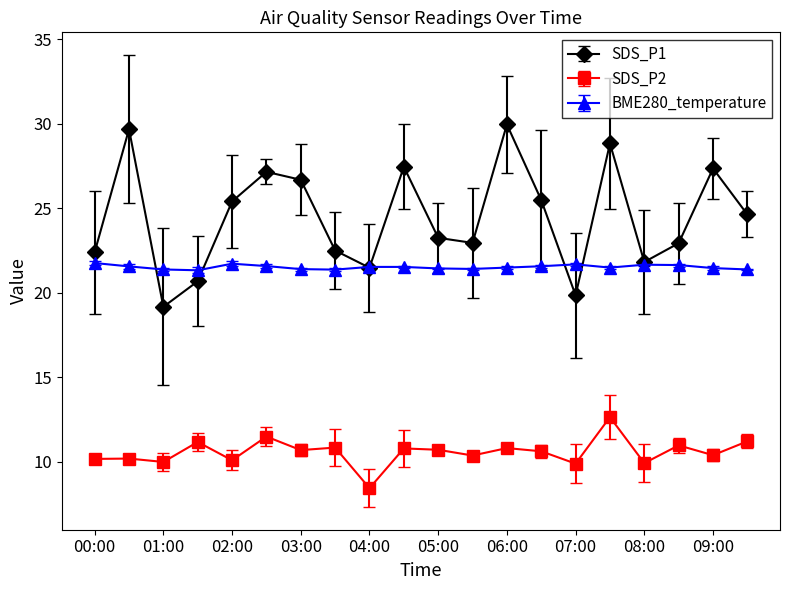

What is the difference between the second highest and minimum values in the SDS_P1 series?

10.5